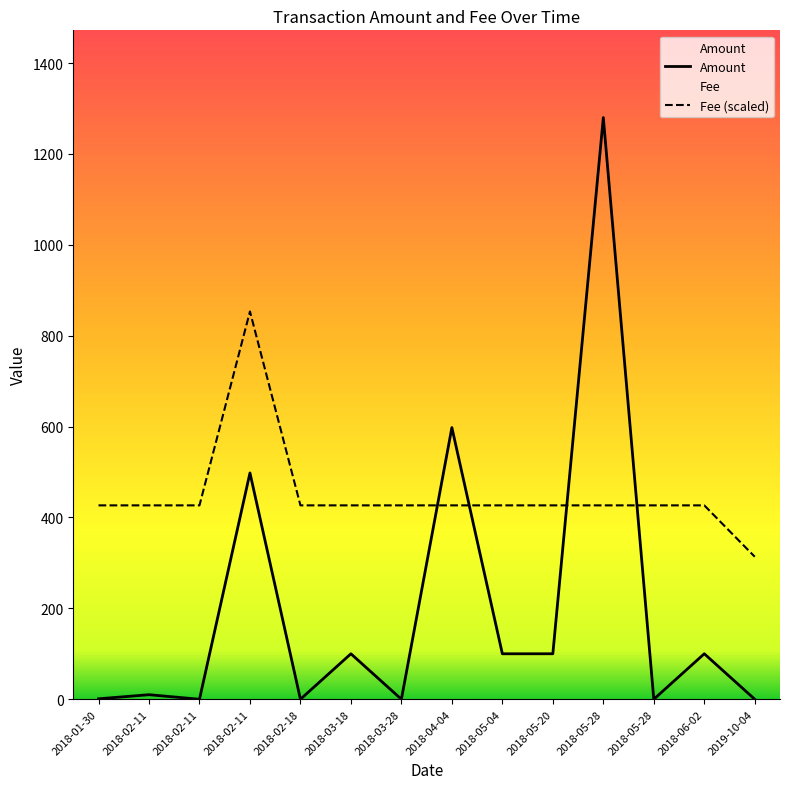

Between 2018-05-28 and 2018-05-28, which series saw the biggest shift?

Amount